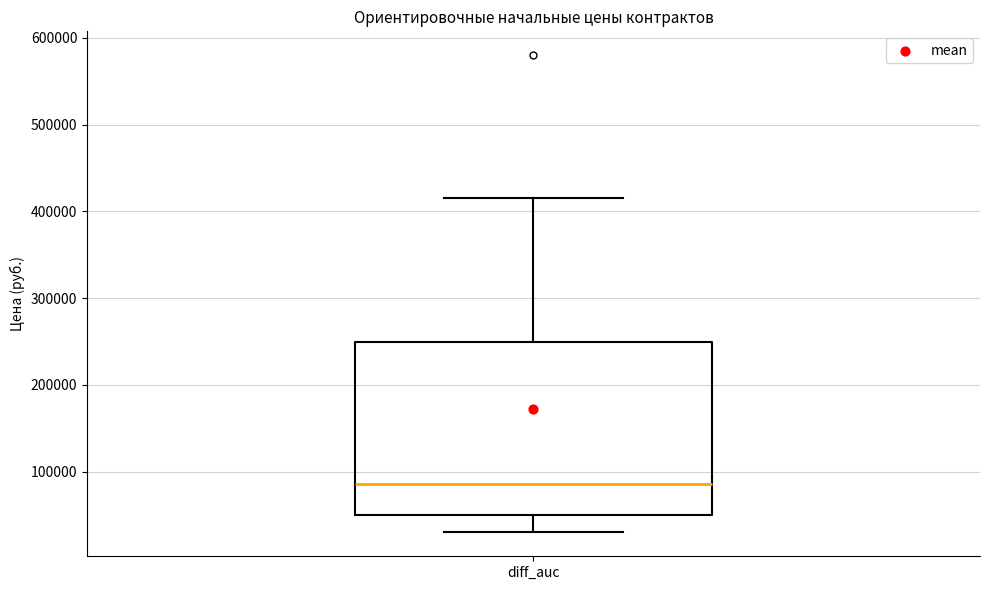

Read this box plot against the y-axis: the position of the median line, the range covered by the box, and the ends of both whiskers. The values are not printed on the chart, so give them approximately, as read against the axis.

median 90000, box 50000 to 250000, whiskers 30000 to 420000